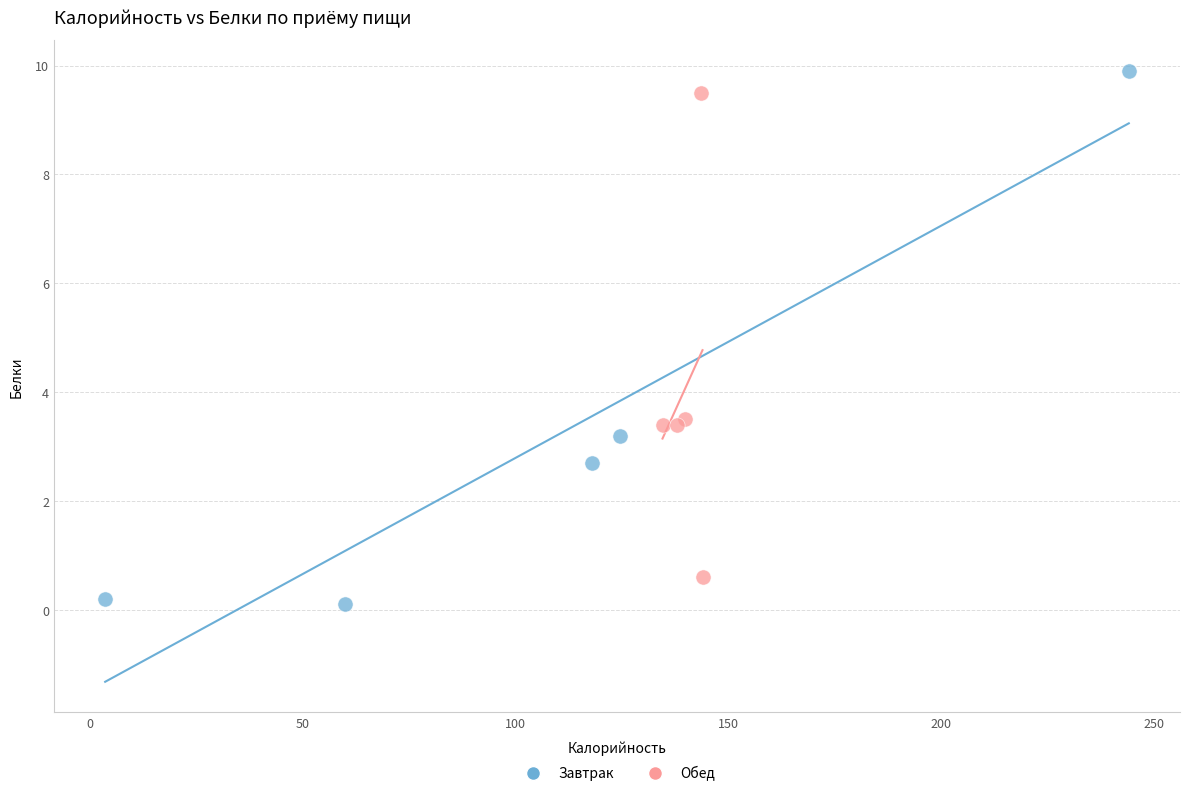

Which series has the largest Y range (max minus min)?

Завтрак